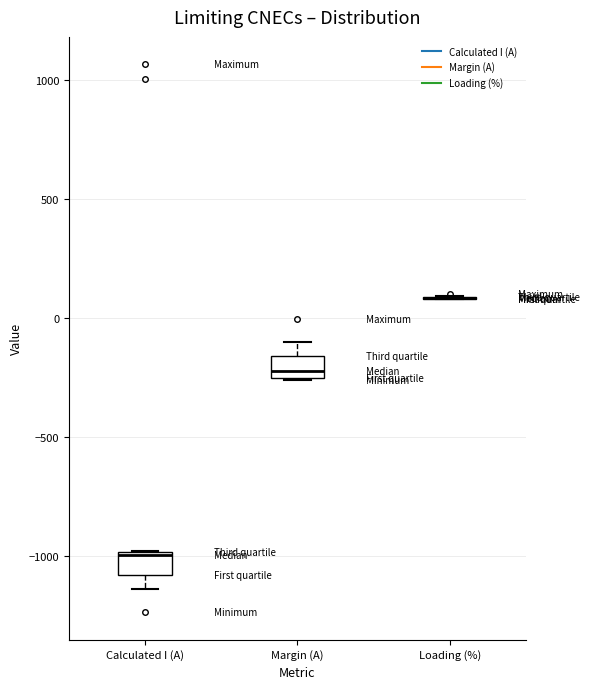

Reading left to right, read every box against the y-axis: the position of its median line, the range the box covers, and the ends of its whiskers. The values are not printed on the chart, so give them approximately, as read against the axis.

Calculated I (A): median -1000 (just below the box's upper edge), box -1100 to -1000, whiskers -1150 to -1000
Margin (A): median -200, box -250 to -150, whiskers -250 to -100
Loading (%): box collapsed to a line at 100, whiskers 100 to 100